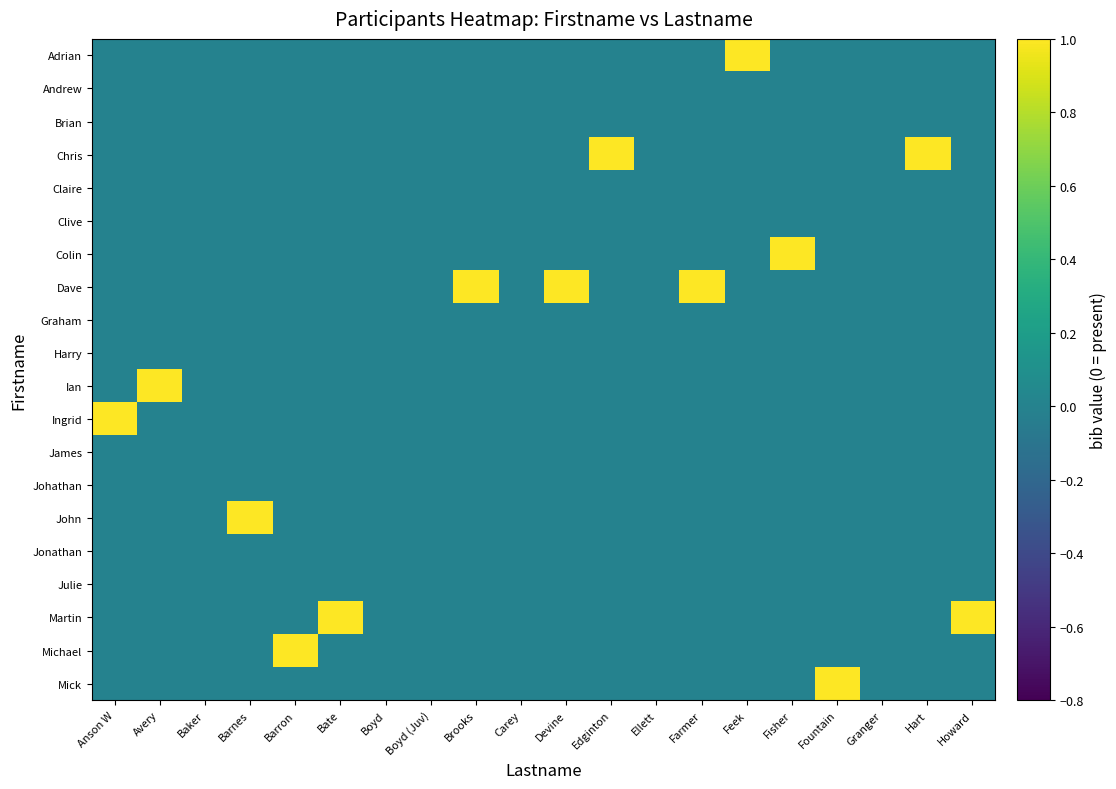

Which label corresponds to the largest value in the chart?

Feek